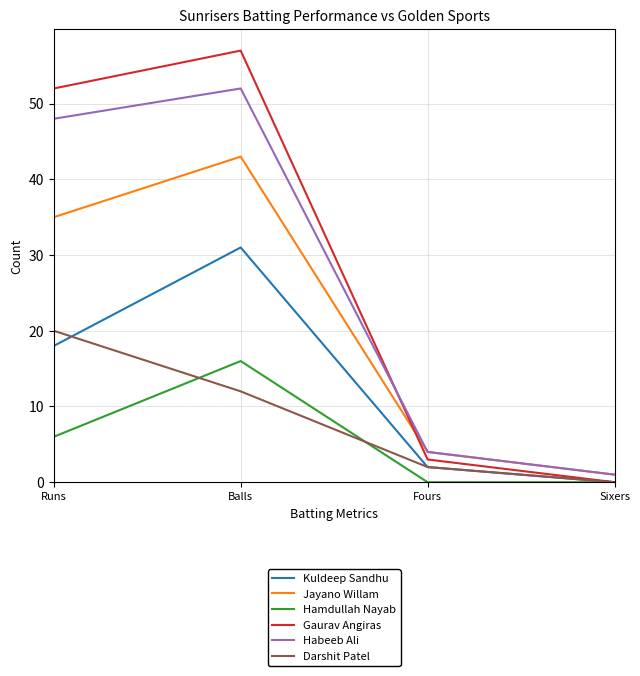

The Kuldeep Sandhu series shows 13 at Balls. True or false?

False